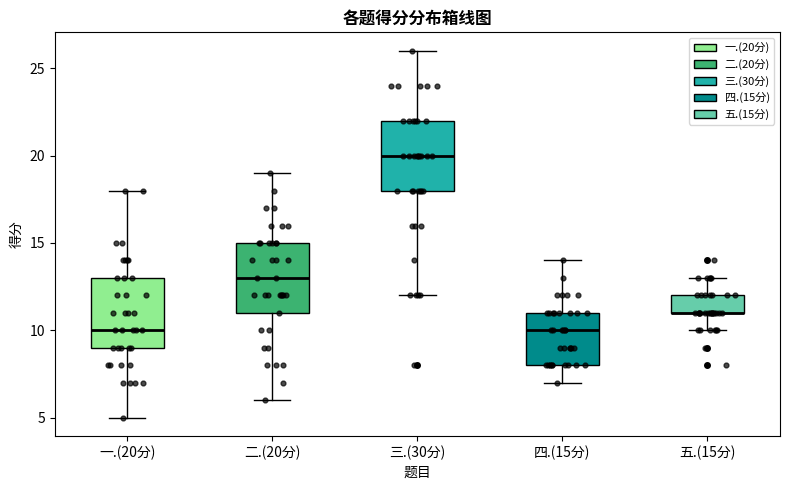

Reading left to right, transcribe this box plot: for each box, give where its median line is, the range the box spans, and where its two whiskers end, as read against the y-axis. The values are not printed on the chart, so give them approximately, as read against the axis.

一.(20分): median 10, box 9 to 13, whiskers 5 to 18
二.(20分): median 13, box 11 to 15, whiskers 6 to 19
三.(30分): median 20, box 18 to 22, whiskers 12 to 26
四.(15分): median 10, box 8 to 11, whiskers 7 to 14
五.(15分): median 11 (drawn on the box's lower edge), box 11 to 12, whiskers 10 to 13